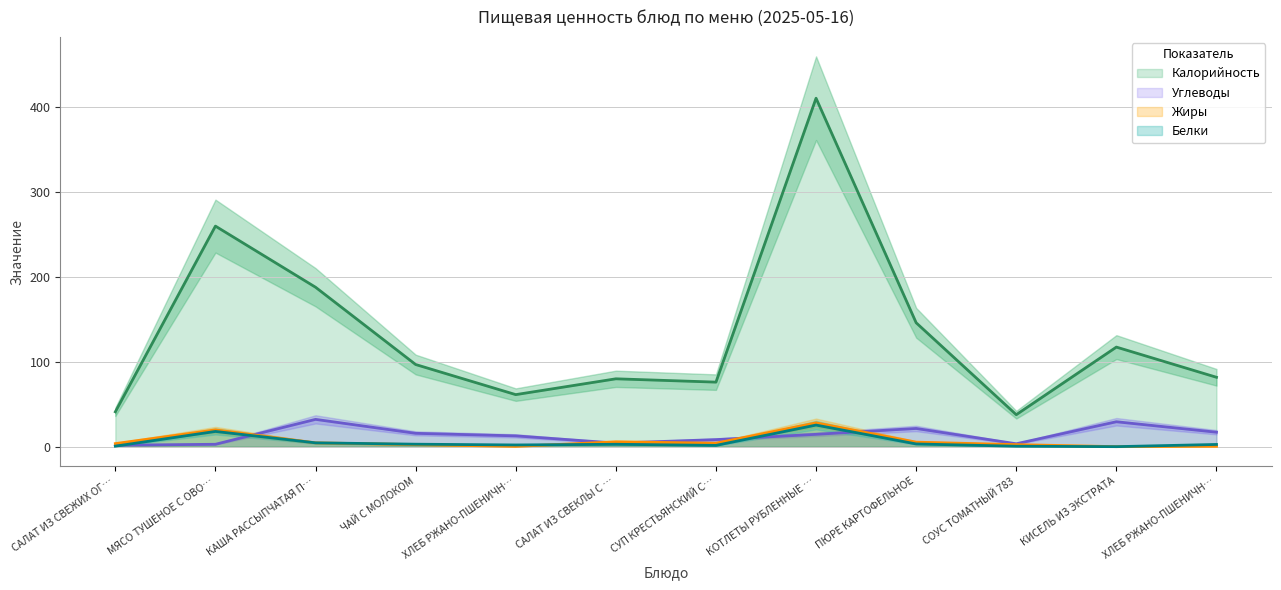

Which series has the largest total across all categories?

Калорийность